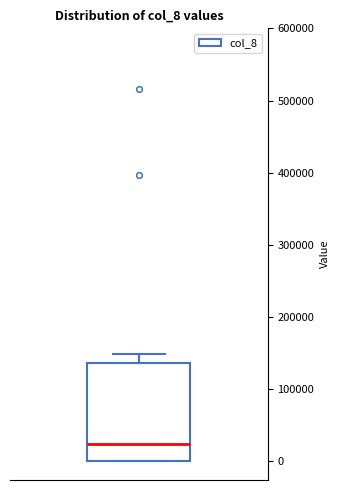

Transcribe this box plot: give where the median line is, the range the box spans, and where the two whiskers end, as read against the y-axis. The values are not printed on the chart, so give them approximately, as read against the axis.

median 20000, box 0 to 140000, whiskers 0 to 150000